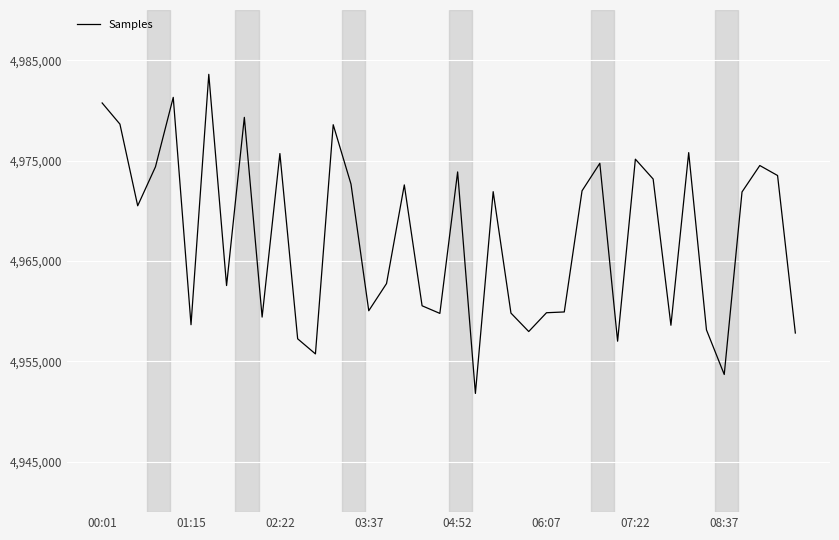

What is the greatest value displayed?

4983594